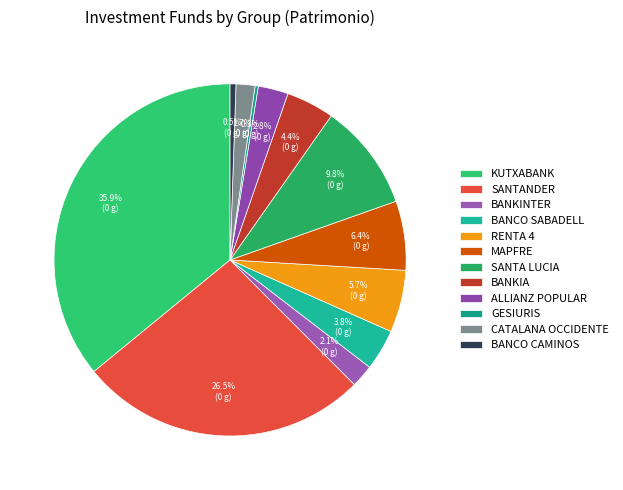

What is the ratio of the value at CATALANA OCCIDENTE to the value at SANTANDER?

0.1